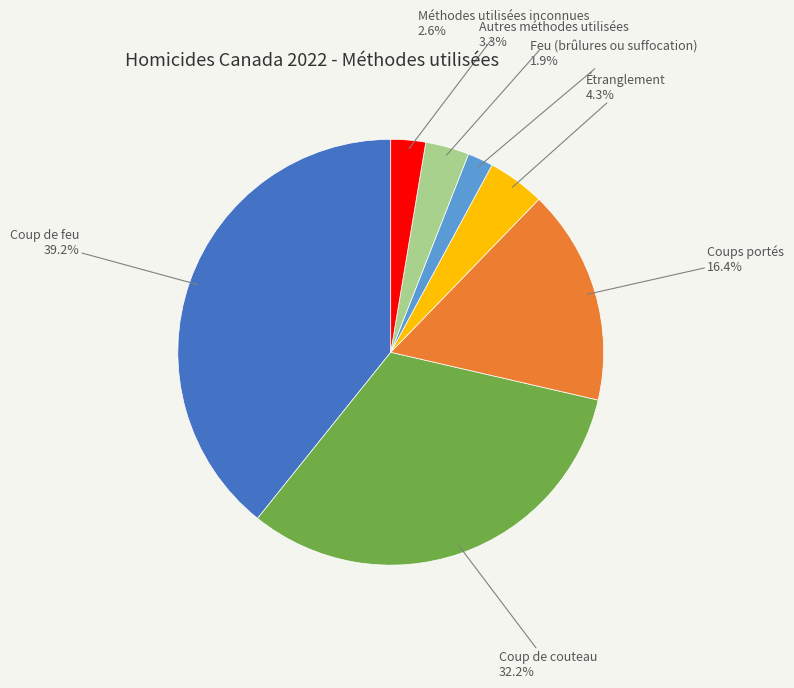

Is there any slice that represents more than half of the pie?

No